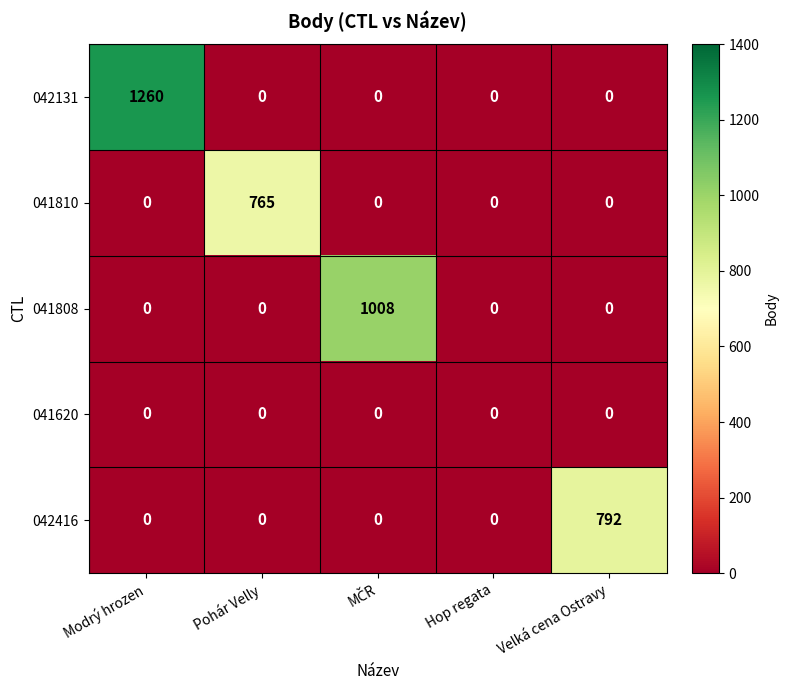

Which series has the widest spread of values?

042131